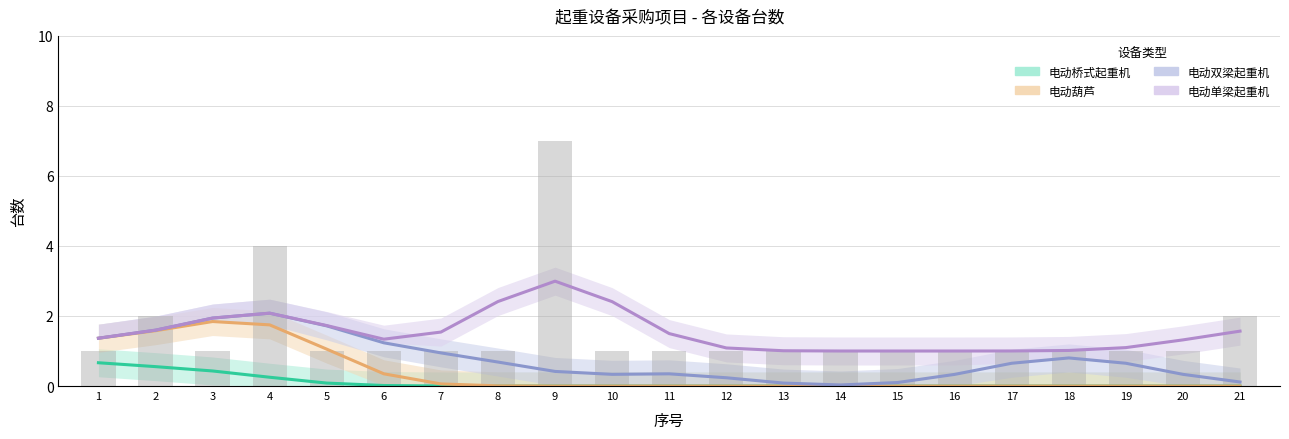

List the series in order of their peak value, highest first.

电动单梁起重机, 电动双梁起重机, 电动葫芦, 电动桥式起重机